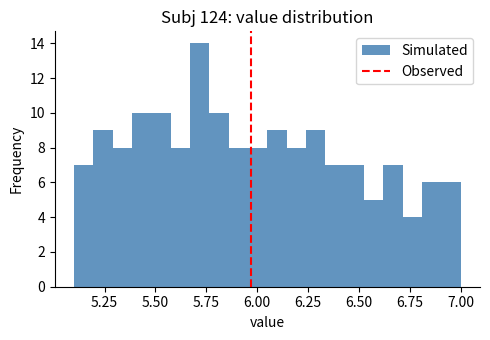

Read against the x-axis, roughly where is the centre of the tallest bar?

5.70